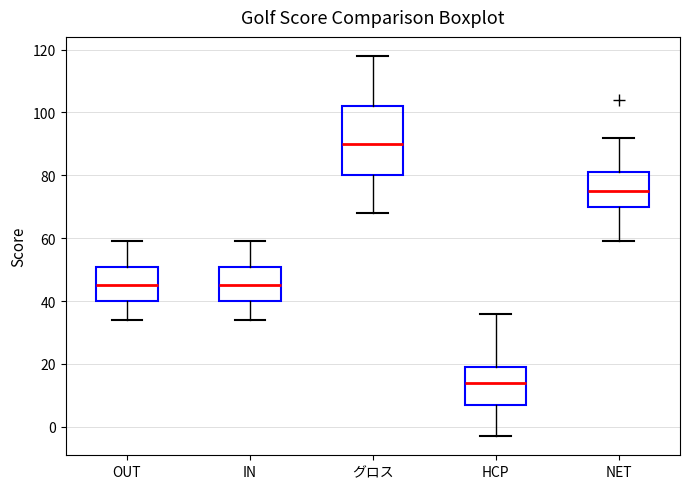

Which box is the tallest, from its lower edge to its upper edge?

グロス